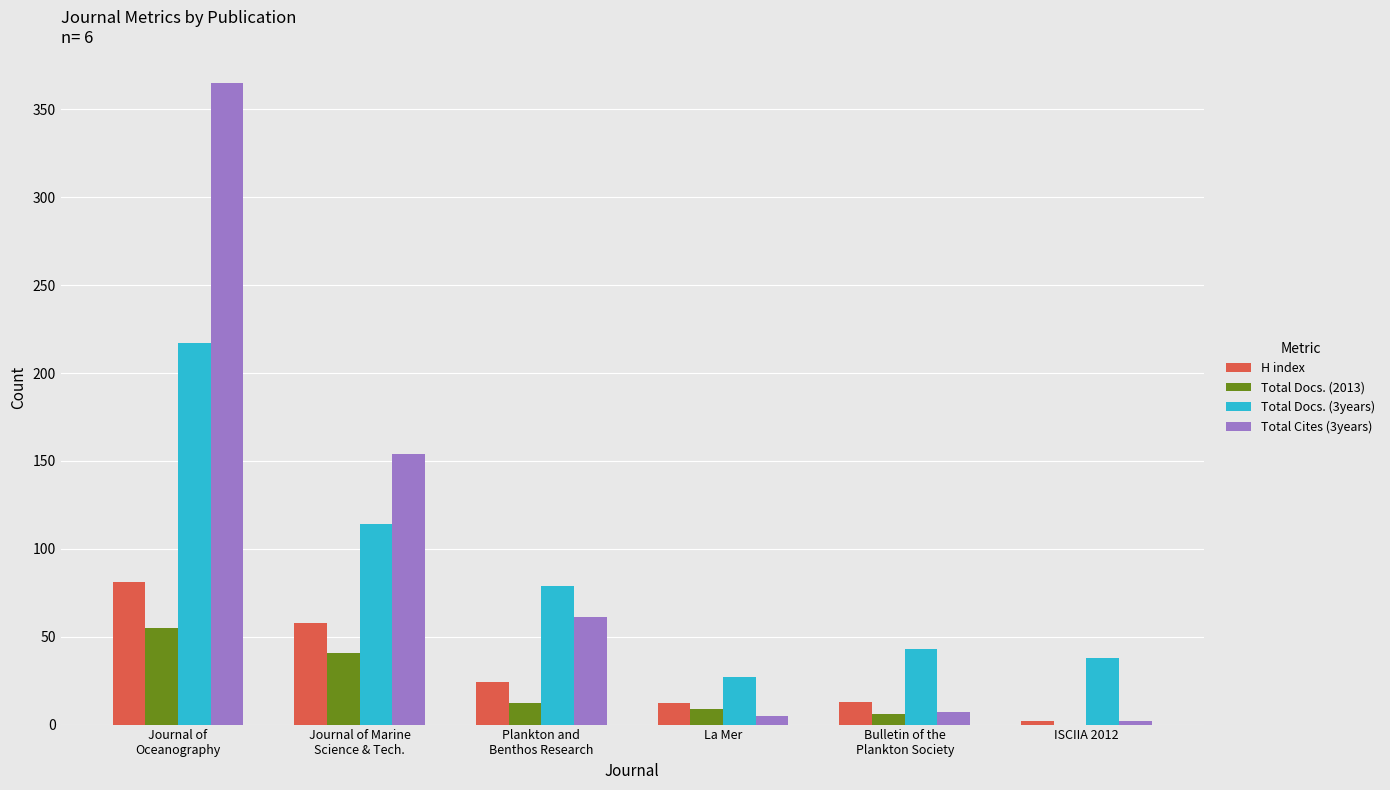

What are all the series names shown in the legend?

H index, Total Docs. (2013), Total Docs. (3years), Total Cites (3years)